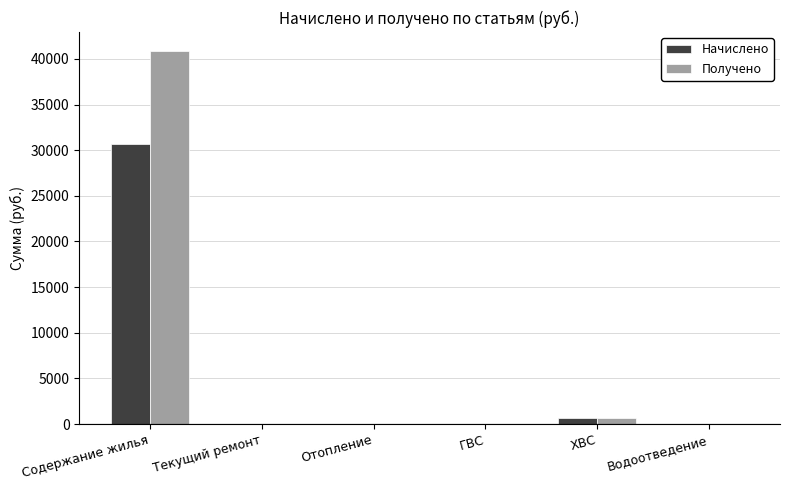

Between Содержание жилья and ГВС, which series saw the biggest shift?

Получено